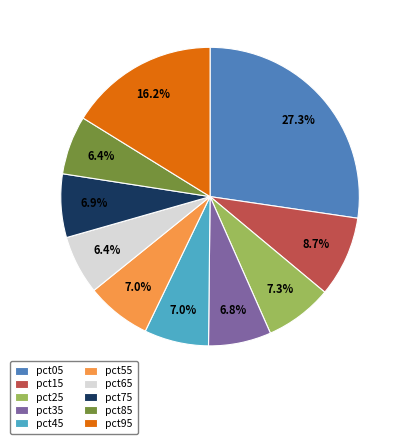

Which has a higher value, pct05 or pct55?

pct05